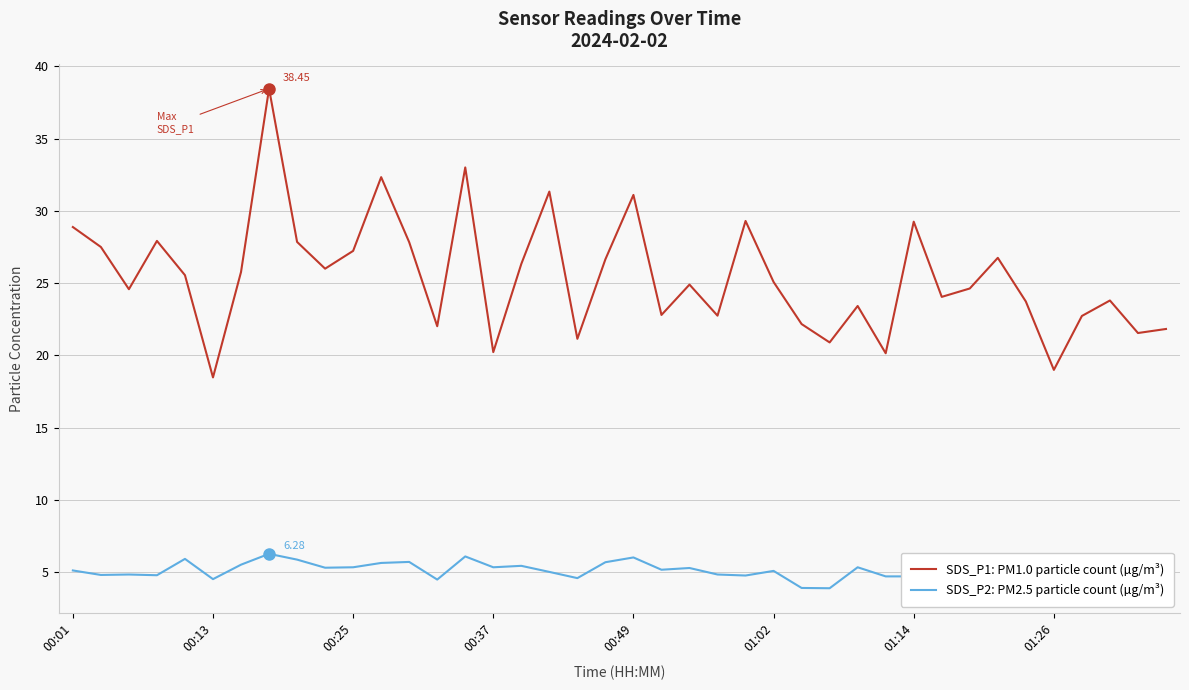

Rank the series by their maximum value, from highest to lowest.

SDS_P1: PM1.0 particle count (µg/m³), SDS_P2: PM2.5 particle count (µg/m³)